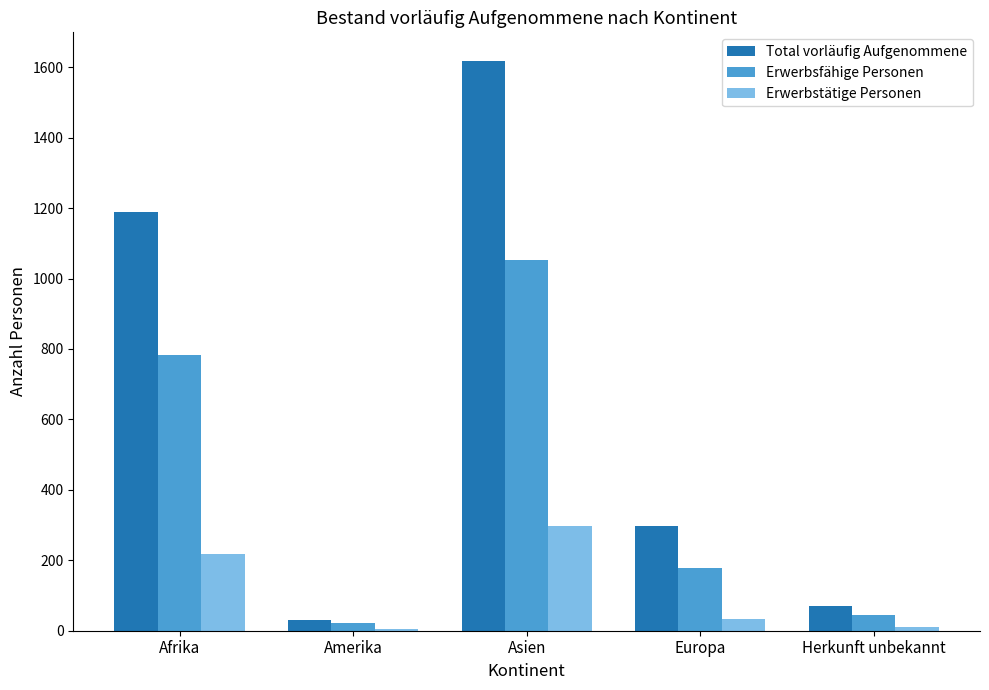

What value does the Total vorläufig Aufgenommene series have at Herkunft unbekannt?

69